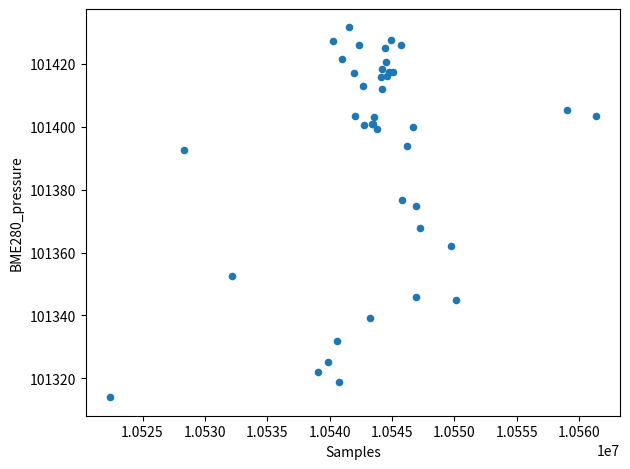

What Y value in the scatter plot is closest to 101372?

101374.8